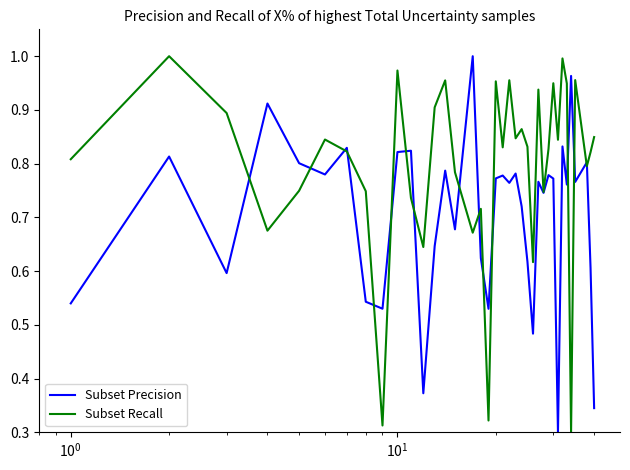

What are all the series names shown in the legend?

Subset Precision, Subset Recall